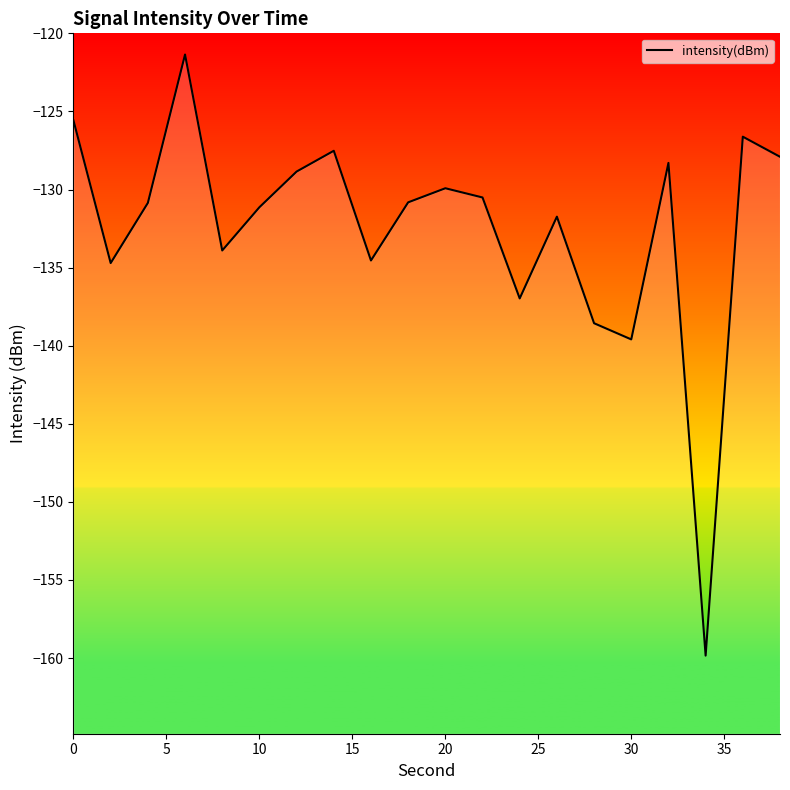

How many points are lower than both their immediate neighbors (excluding endpoints)?

6